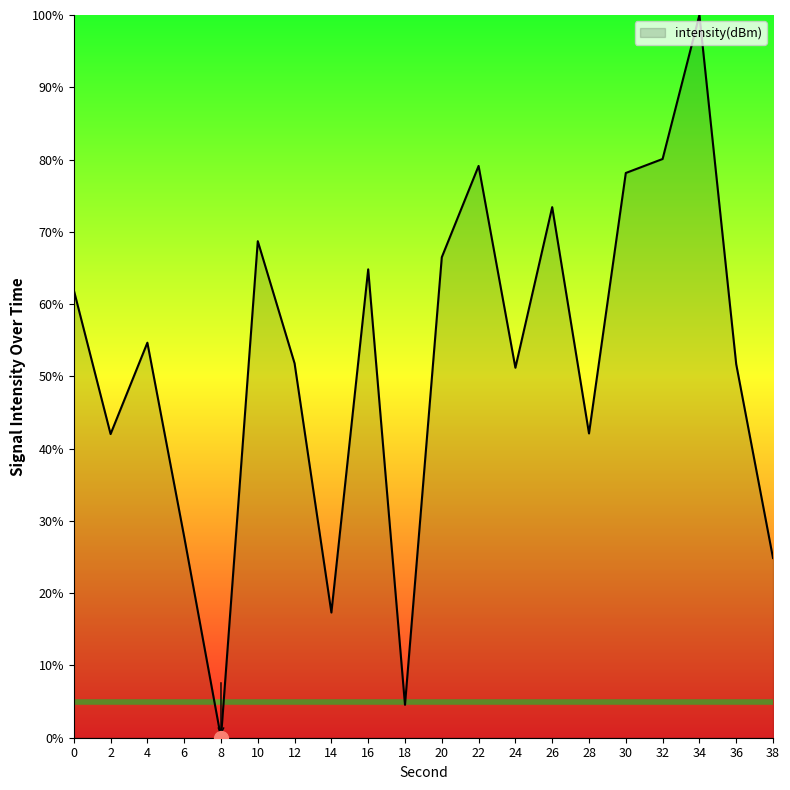

What is the ratio of the value at 6 to the value at 16?

0.4